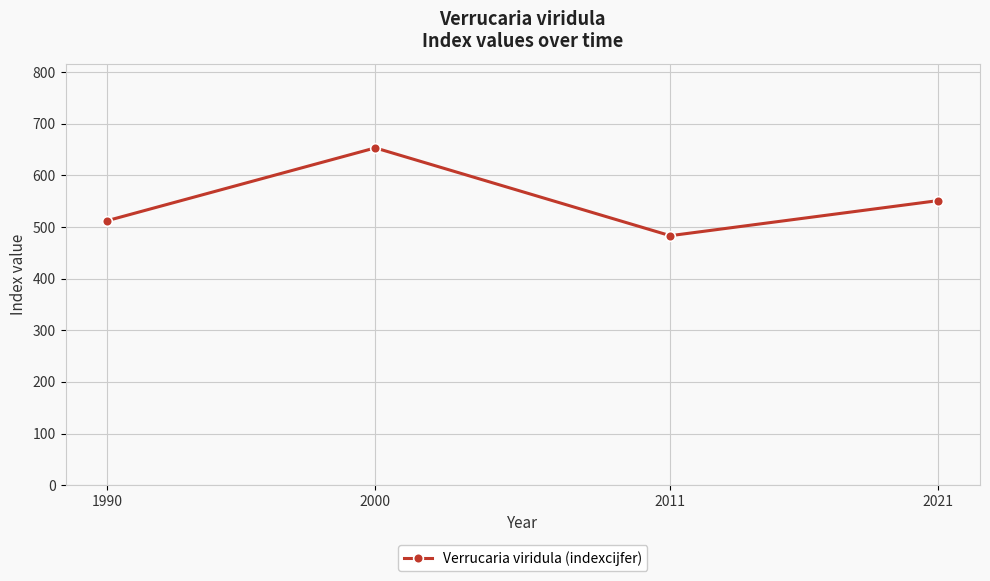

What is the sum of the values at 2011 and 2000?

1136